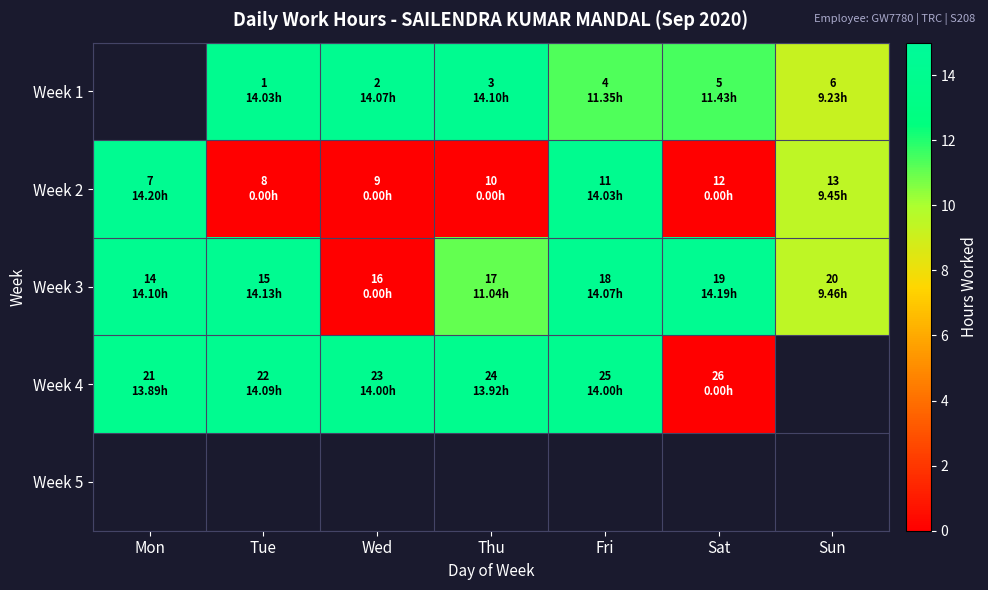

What is the difference between the highest and lowest values at Fri?

2.7